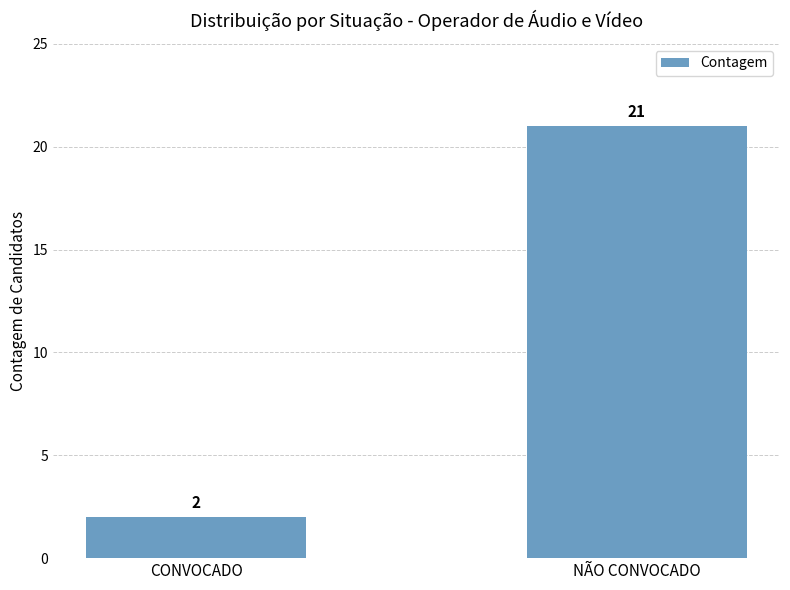

What is the label of the 2nd bar from the left?

NÃO CONVOCADO